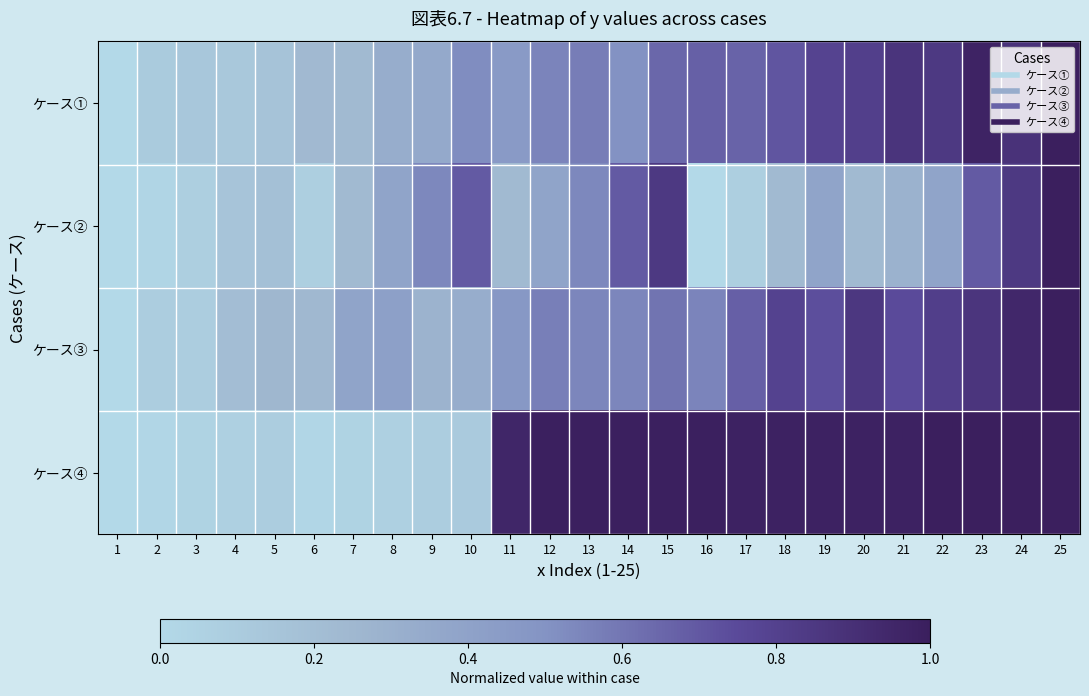

At how many categories does at least one series exceed 0?

24